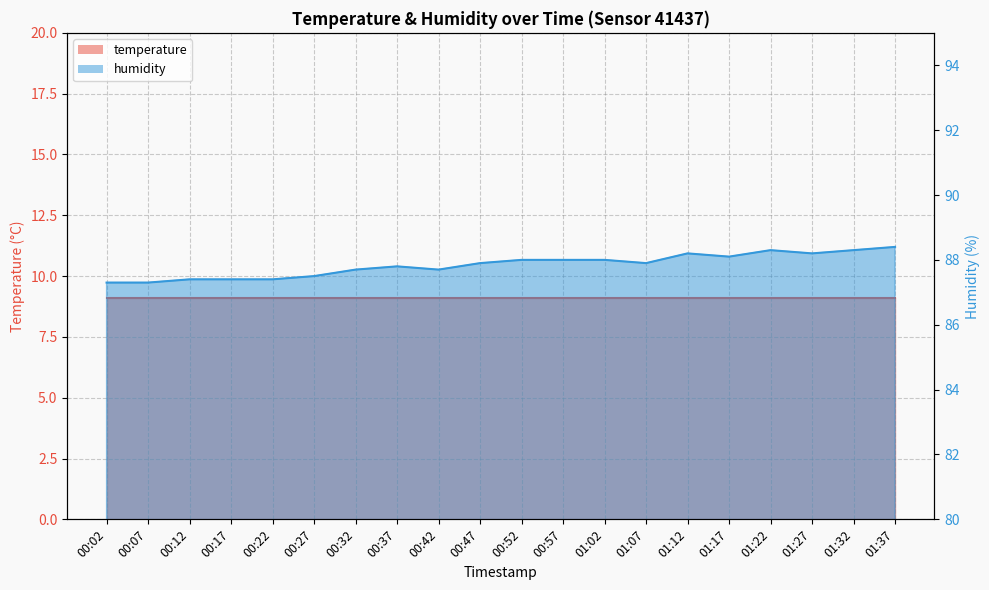

What is the average value?

87.8